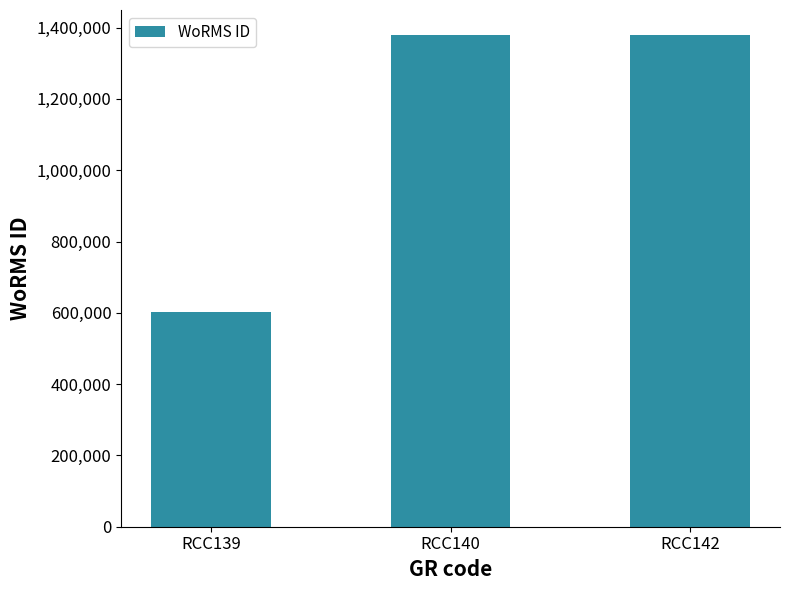

What is the value of the 2nd bar from the left?

1380402